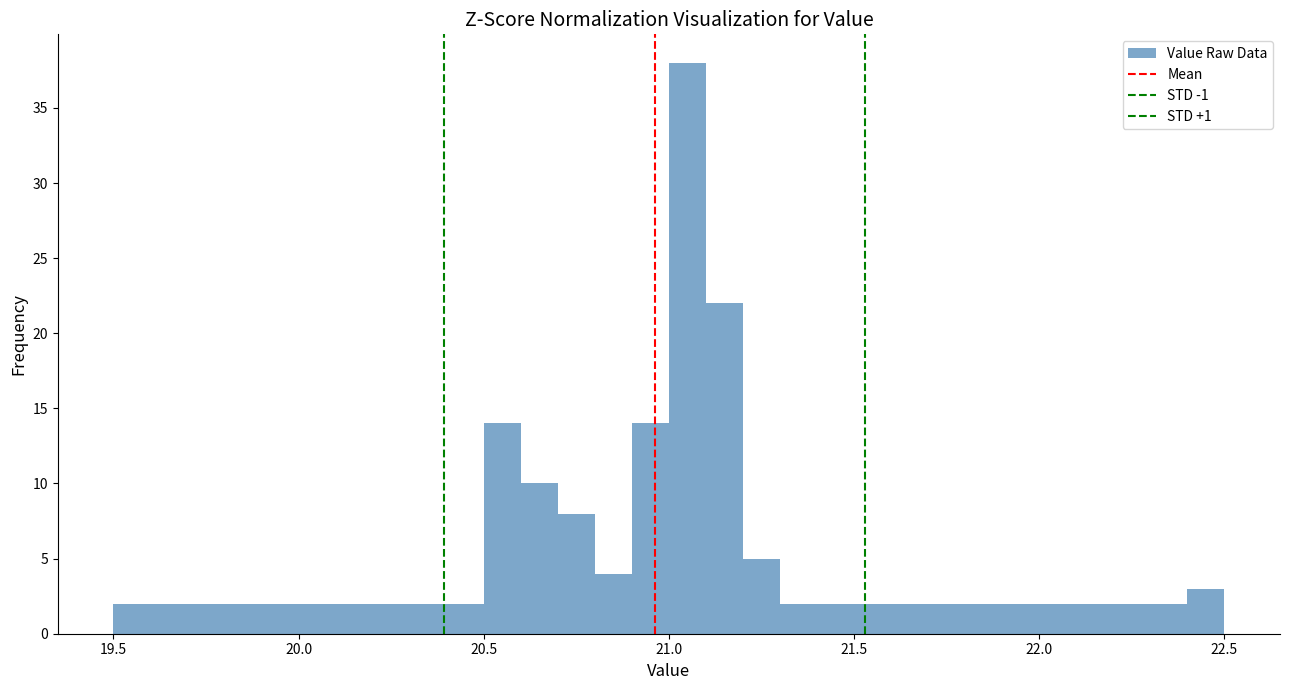

Read against the x-axis, roughly where is the centre of the tallest bar?

21.05